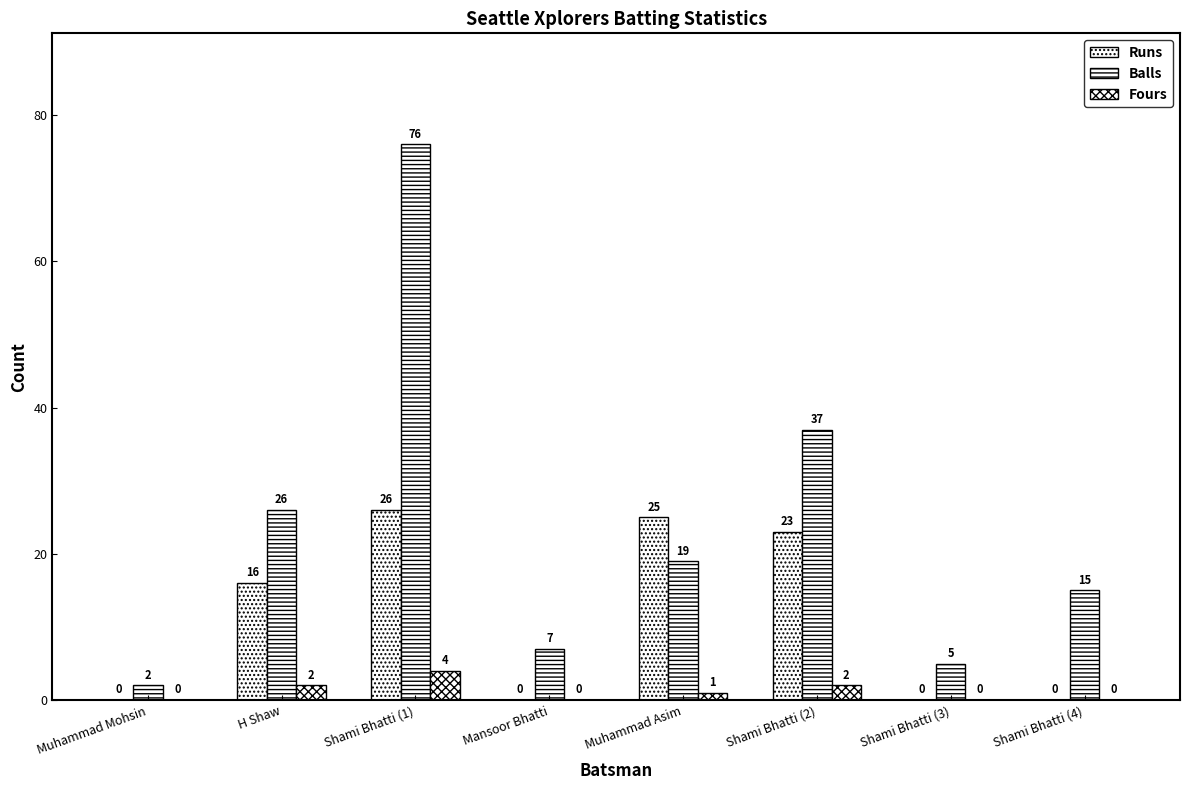

What is the value of the Balls bar at the 8th from the left?

15